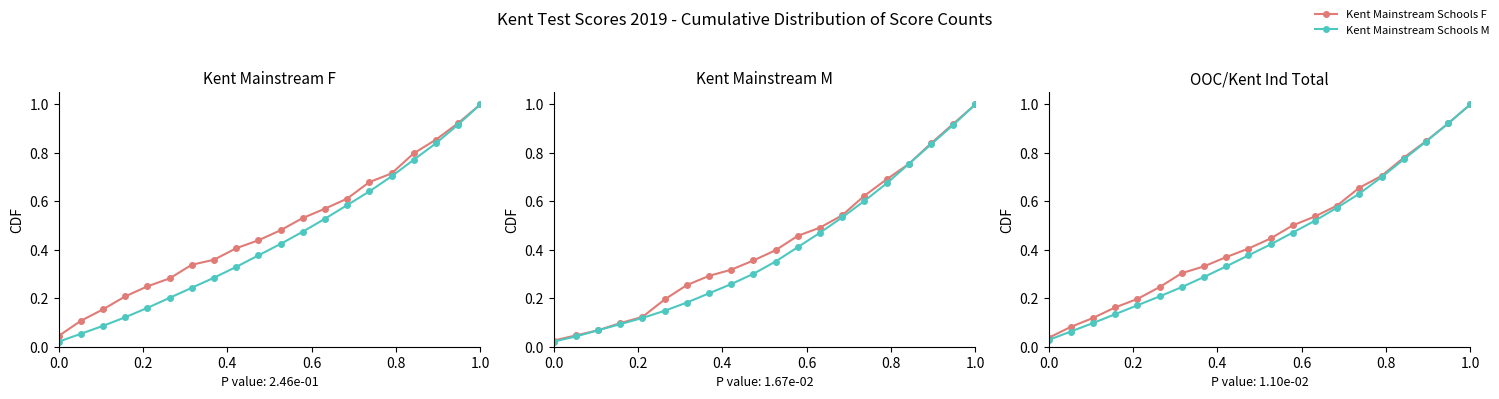

True or false: Kent Mainstream Schools F has more than 1 interior local peaks.

False